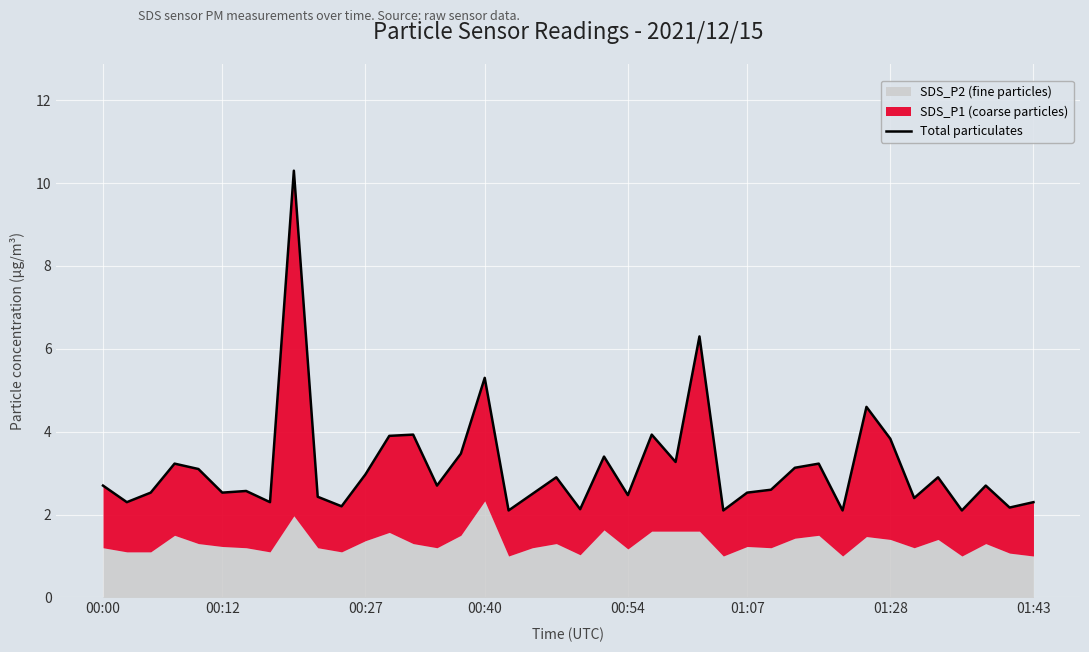

What is the greatest value displayed?

10.3